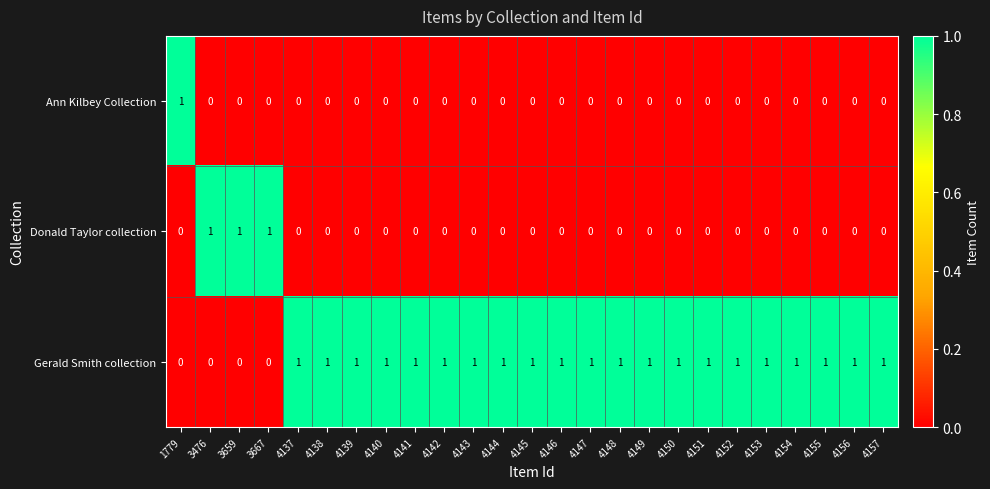

True or false: Ann Kilbey Collection has a value of 0 at 3667.

True